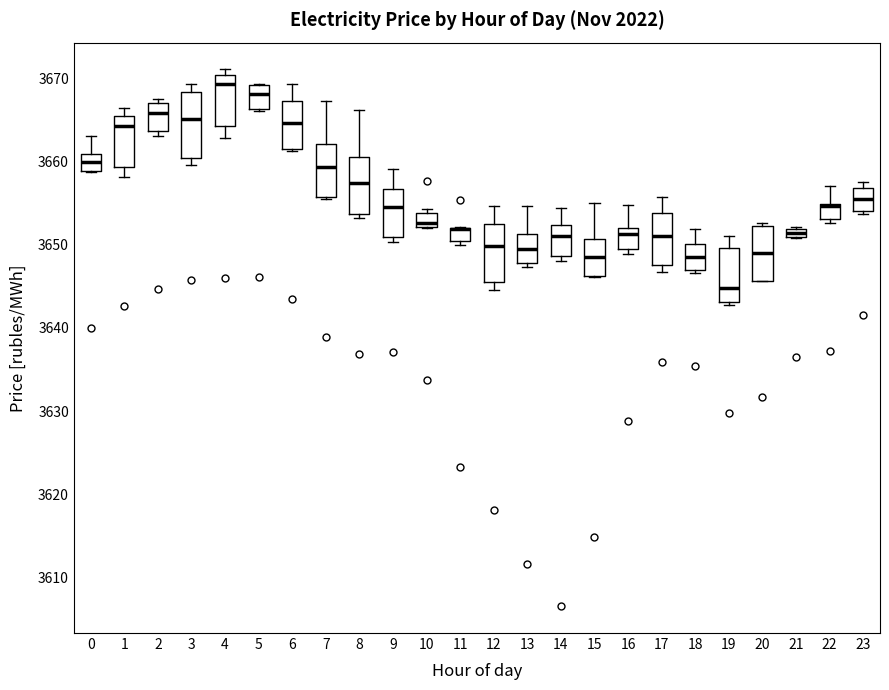

Where is the upper edge of the box at x = 20 on the y-axis? The values are not printed on the chart, so give them approximately, as read against the axis.

3652